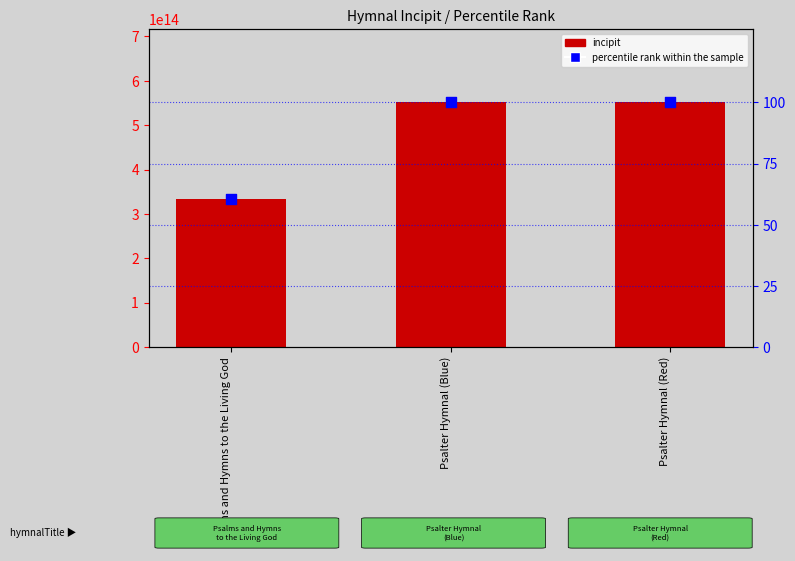

Which series contains the highest Y value?

incipit